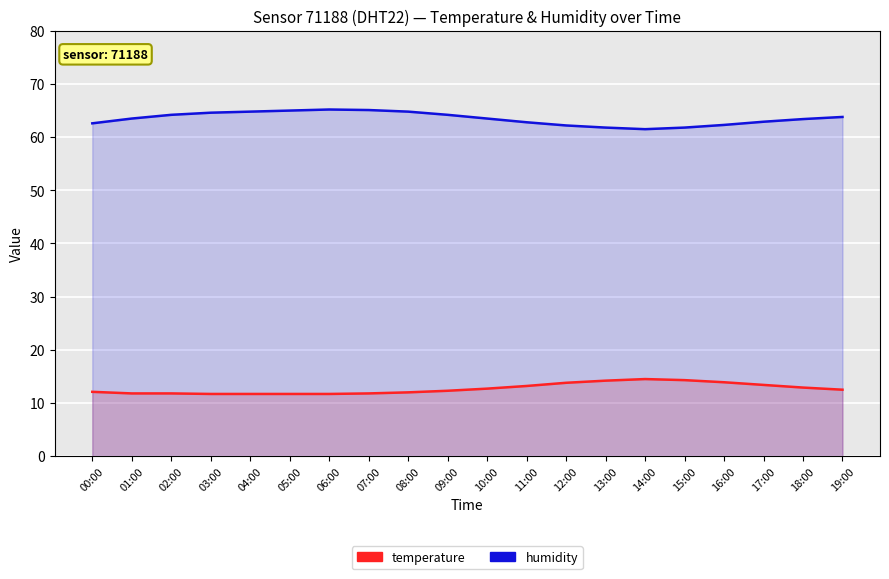

Which series has the widest spread of values?

humidity